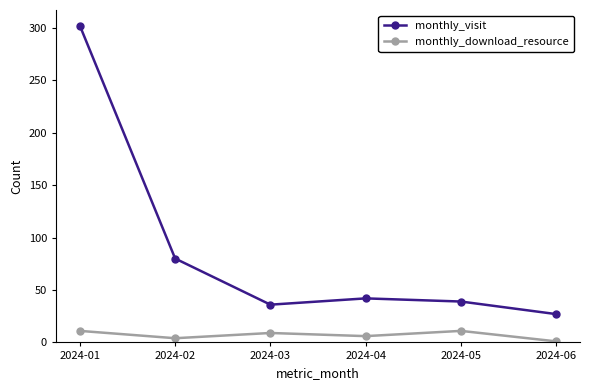

How many lines are shown in the chart?

2